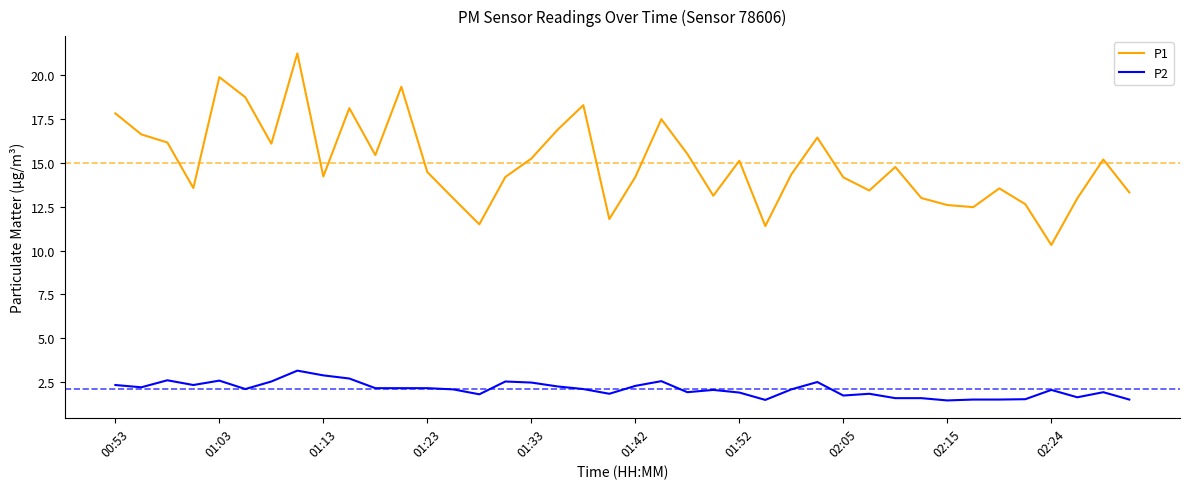

Which series has the largest total across all categories?

P1